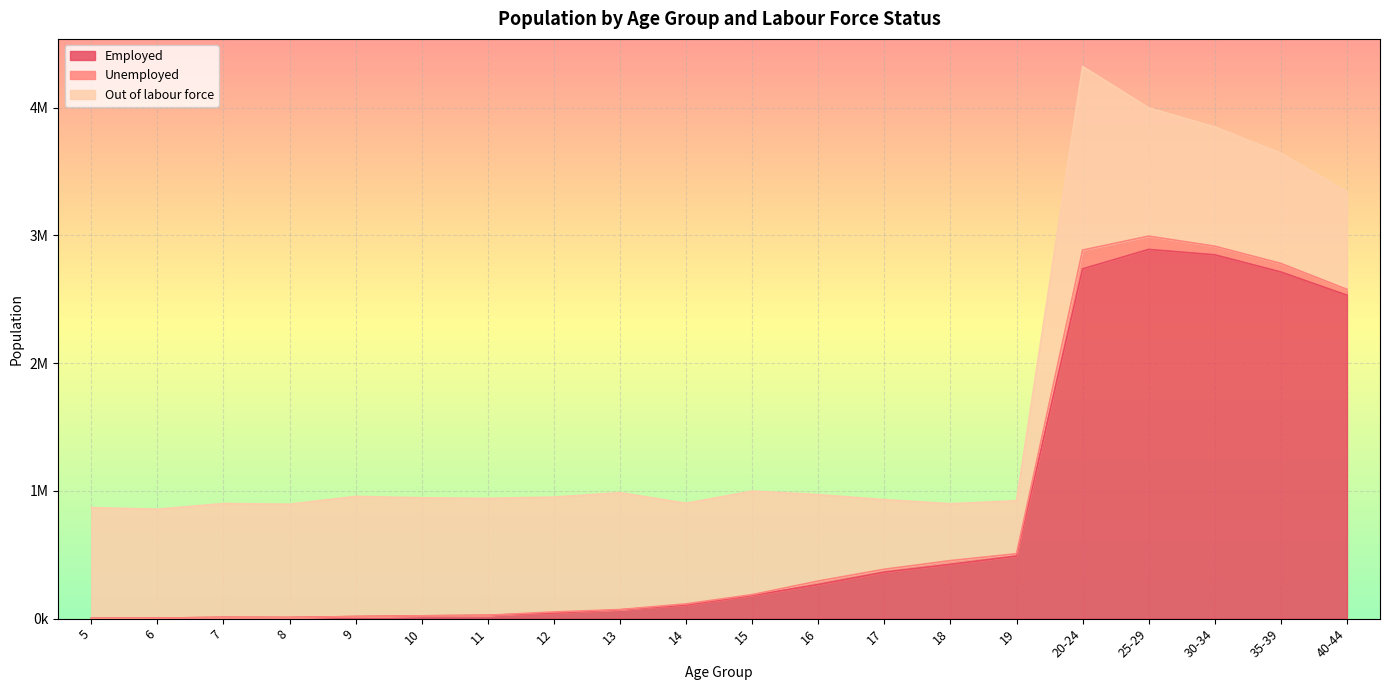

What is the spread (max minus min) of values at 11?

914065